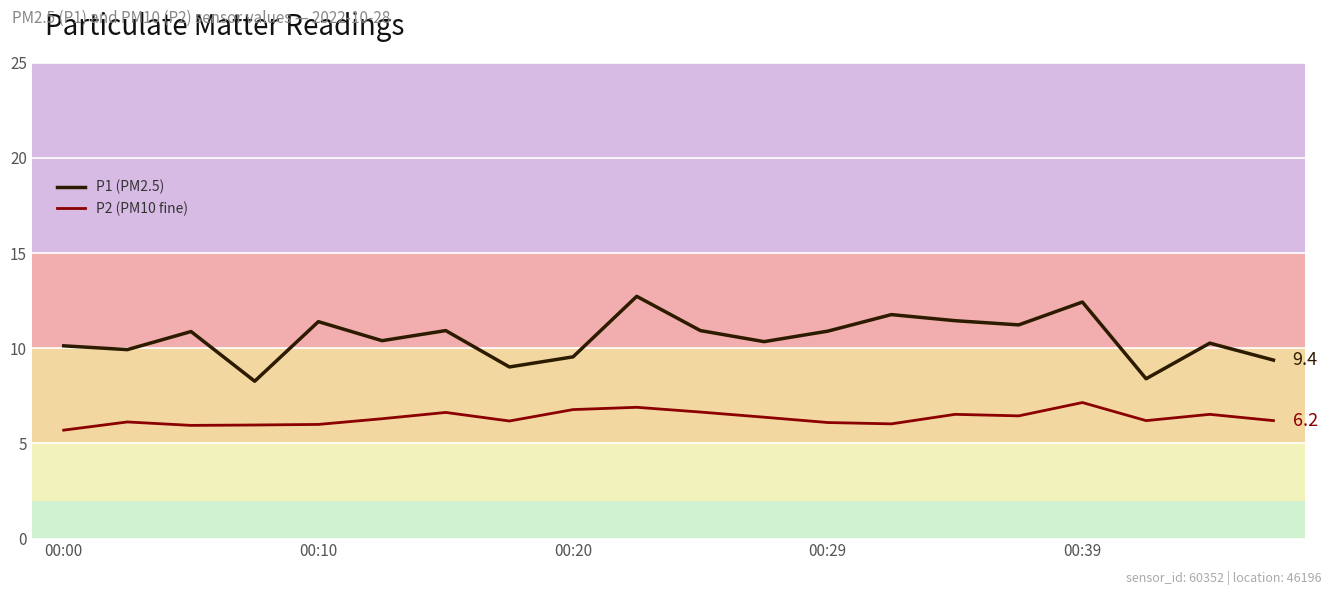

Does the chart display data point markers on the line(s)?

No